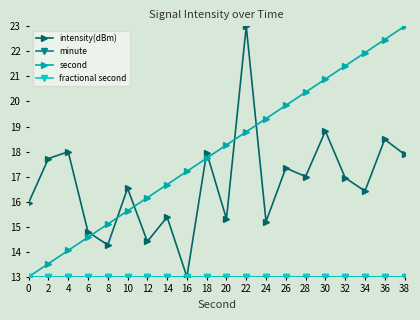

True or false: minute and fractional second cross at least once.

False